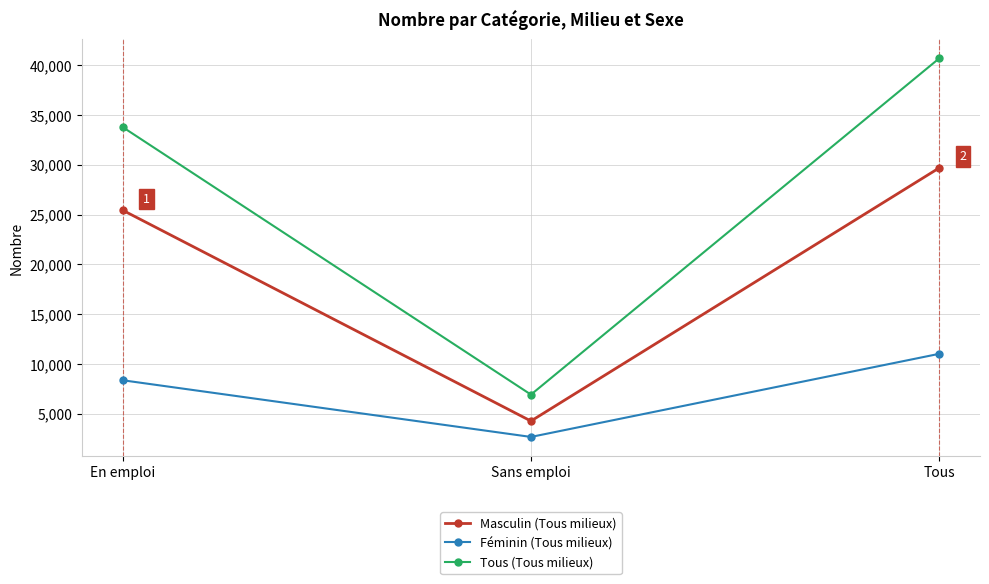

List the series in order of their peak value, highest first.

Tous (Tous milieux), Masculin (Tous milieux), Féminin (Tous milieux)